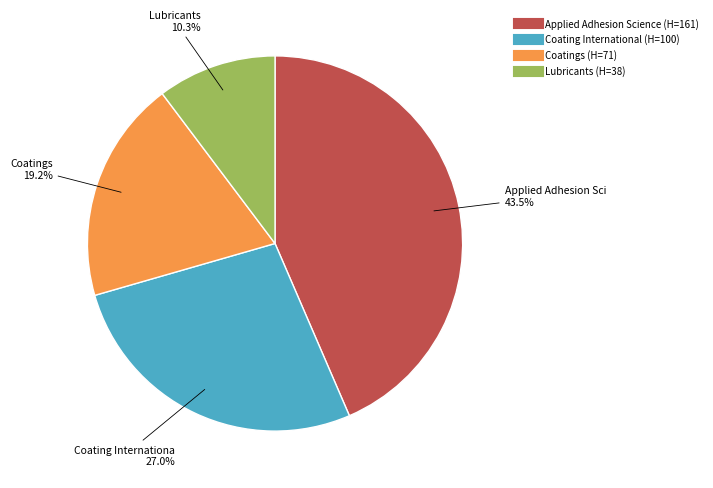

What is the ratio of the value at Applied Adhesion Science to the value at Coatings?

2.3